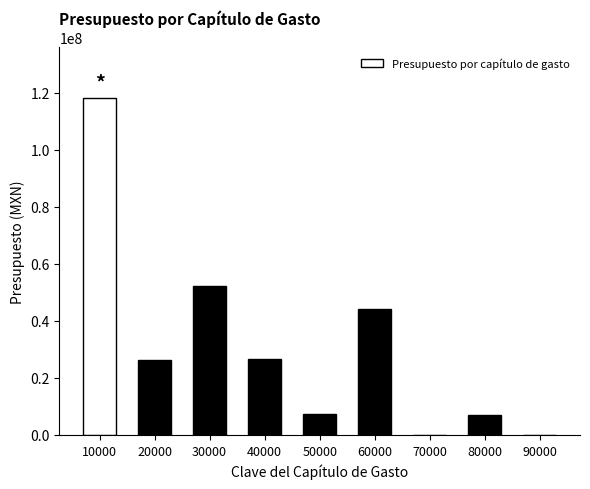

The value at 80000 is 7000000.0. True or false?

True